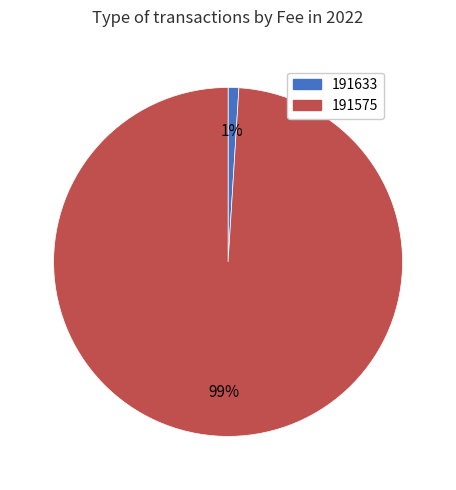

What percentage is the 191633 slice, to the nearest percent?

1%